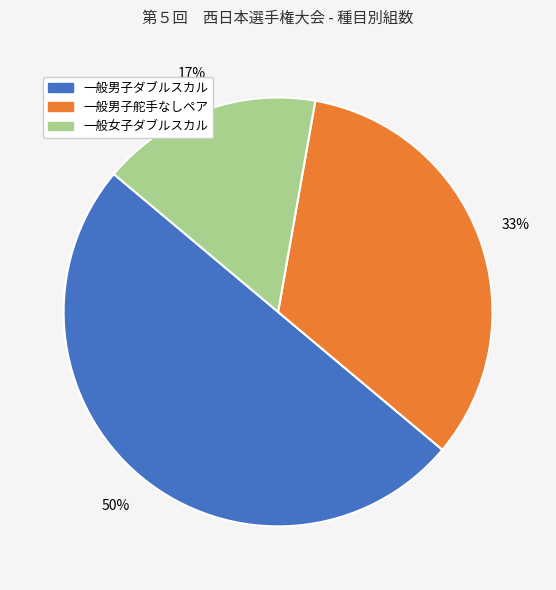

What percentage is the 一般女子ダブルスカル slice, to the nearest percent?

17%